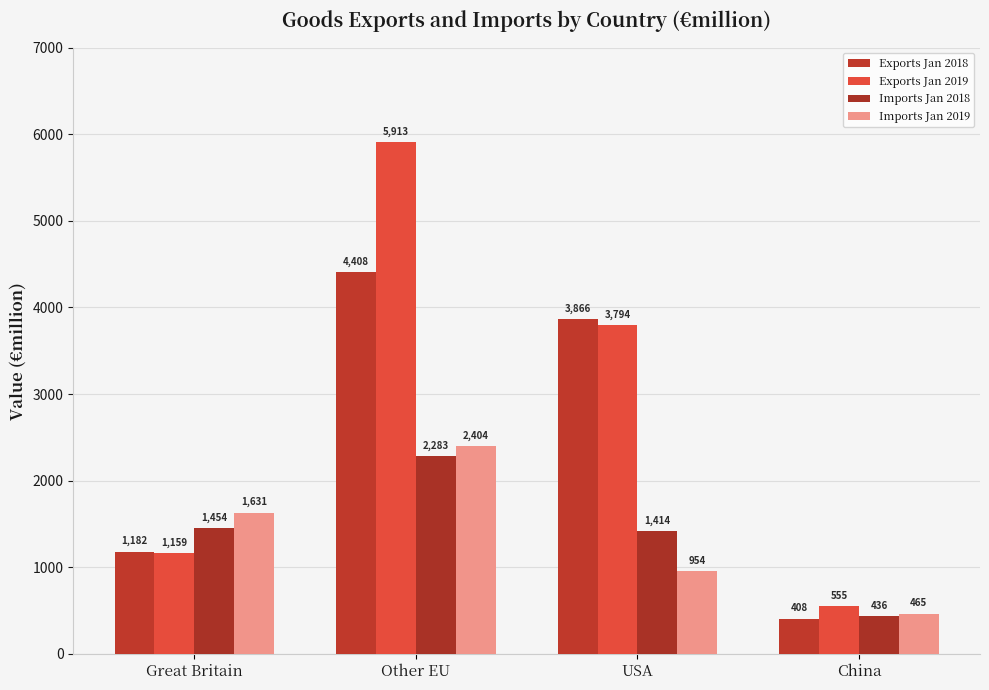

At which label does Exports Jan 2019 reach its peak?

Other EU